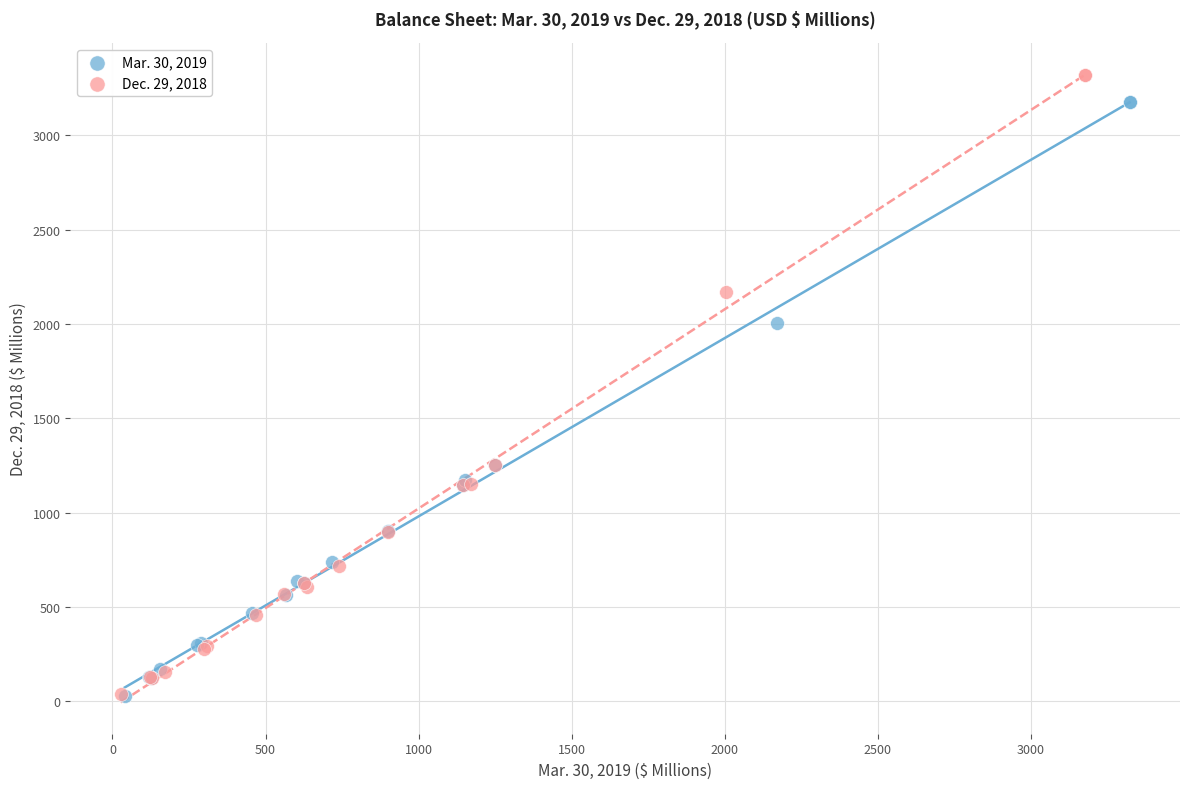

Which series has the largest Y range (max minus min)?

Dec. 29, 2018